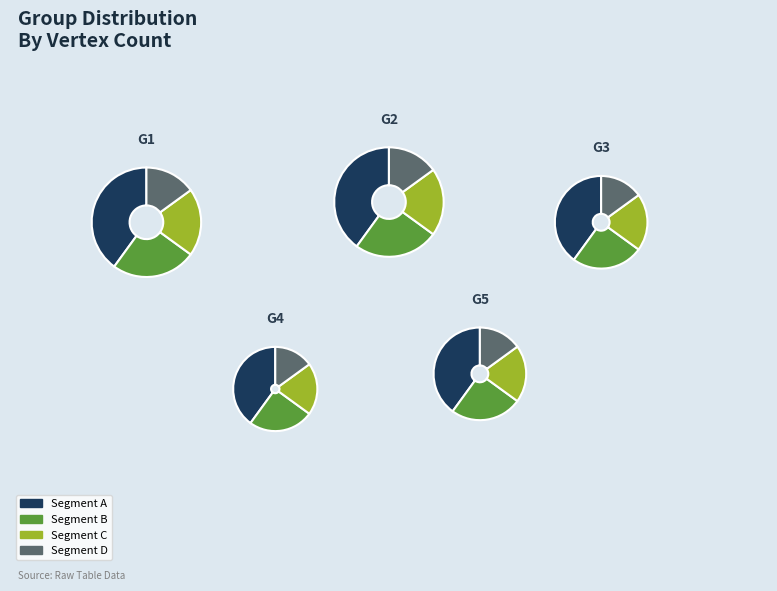

What is the change in value from G1 to G5?

-7